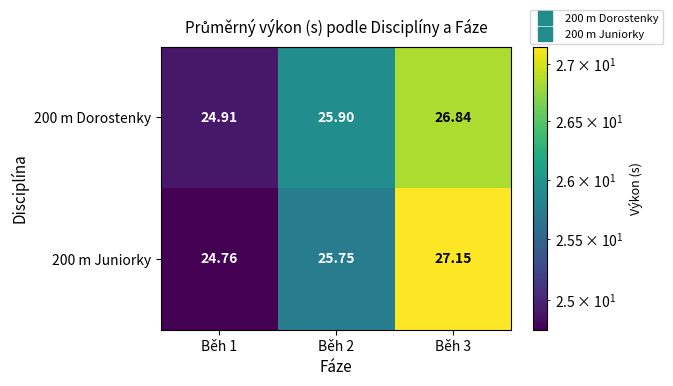

Which series has the largest range (max minus min)?

200 m Juniorky